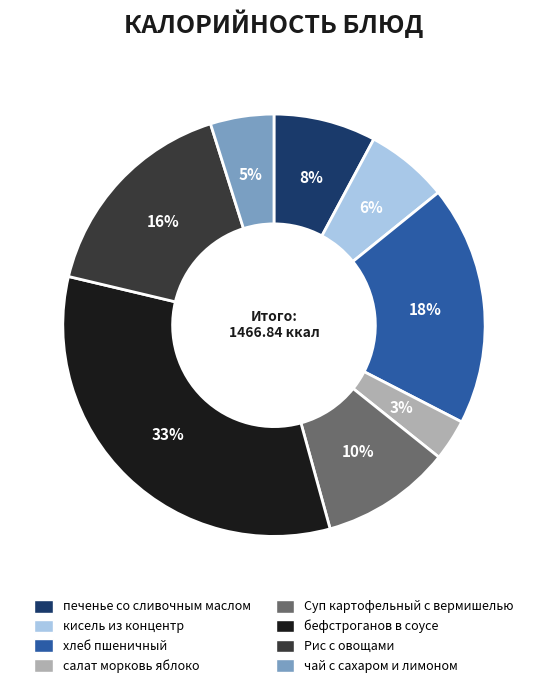

To the nearest percent, what portion does хлеб пшеничный represent?

18%